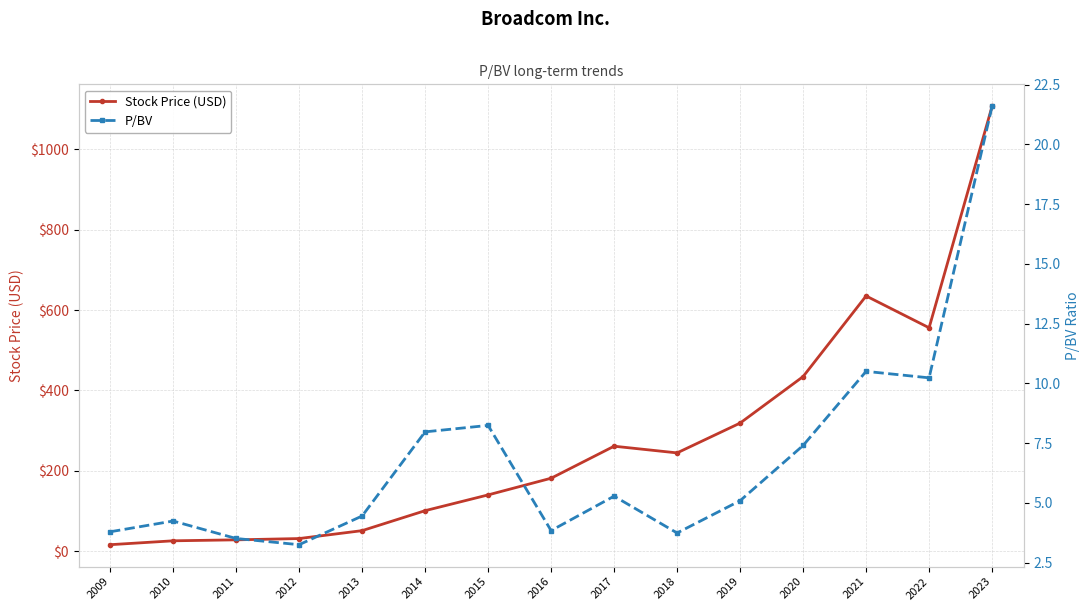

How many interior local peaks does the P/BV series have?

4